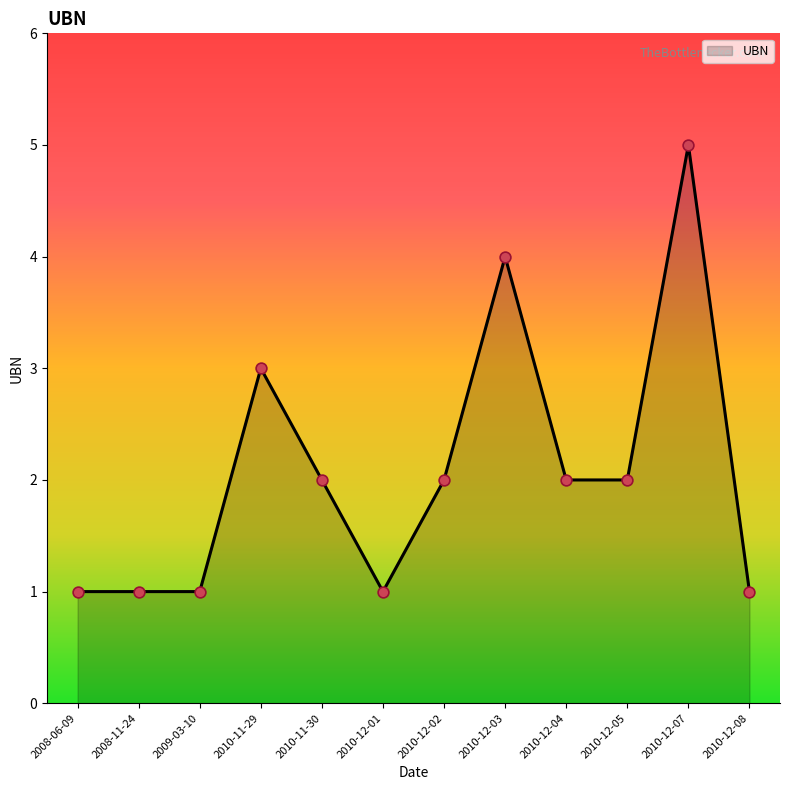

Which has a higher value, 2010-12-08 or 2010-12-02?

2010-12-02